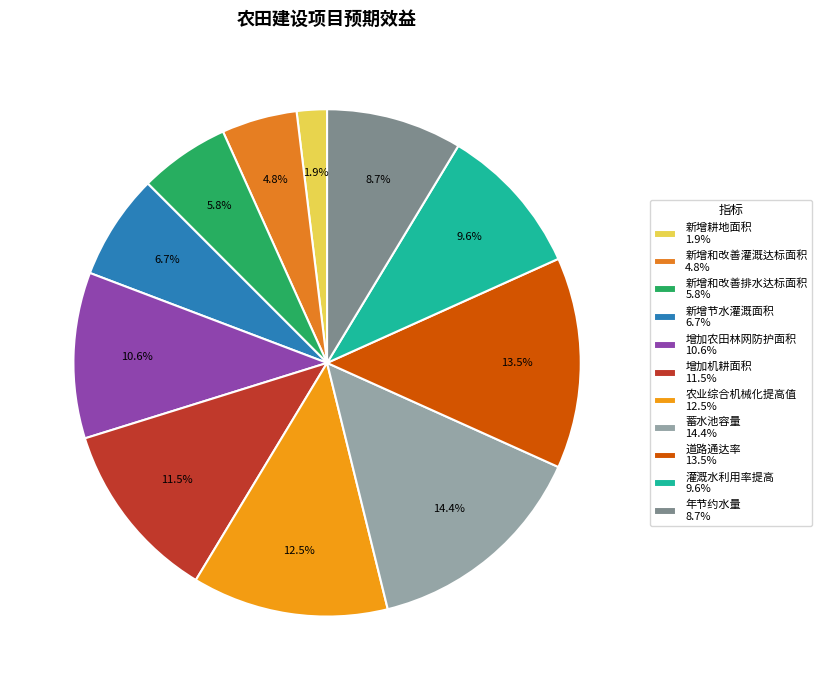

What is the ratio of the value at 增加农田林网防护面积 to the value at 新增节水灌溉面积?

1.6